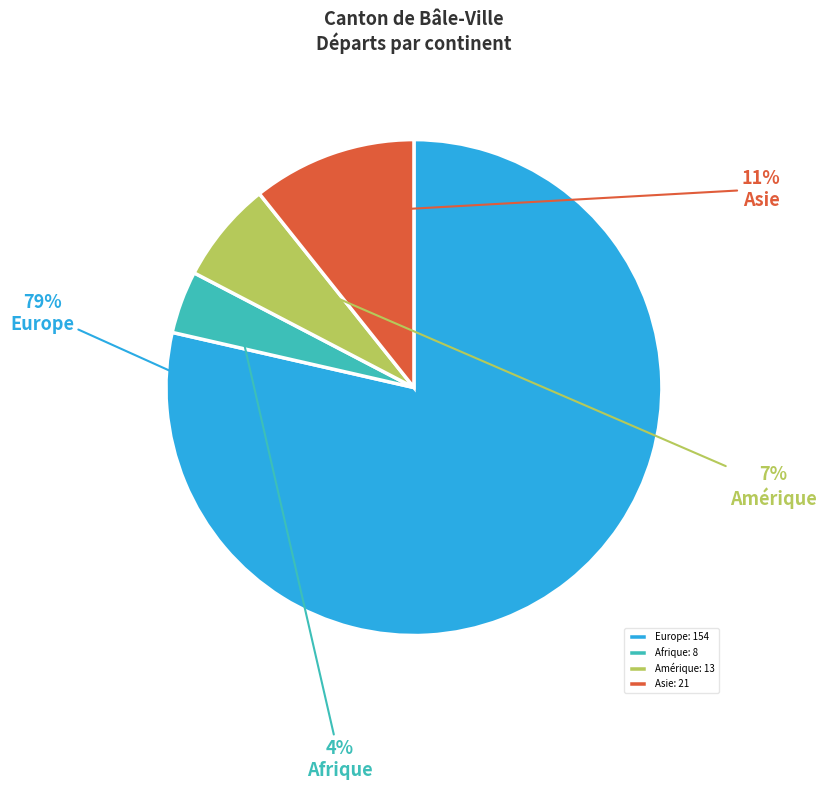

Which slice represents more than half of the pie?

Europe